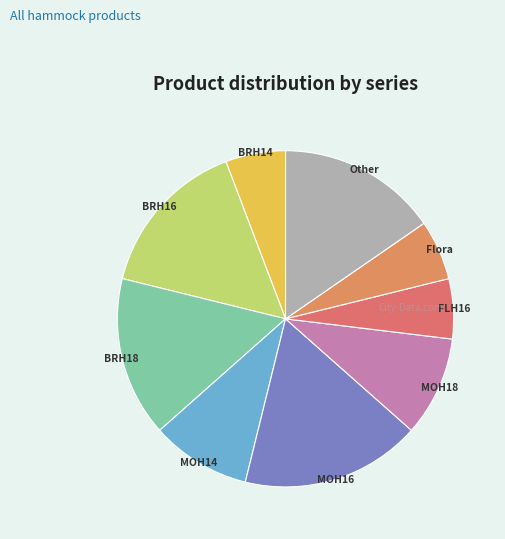

Is there any slice that represents more than half of the pie?

No